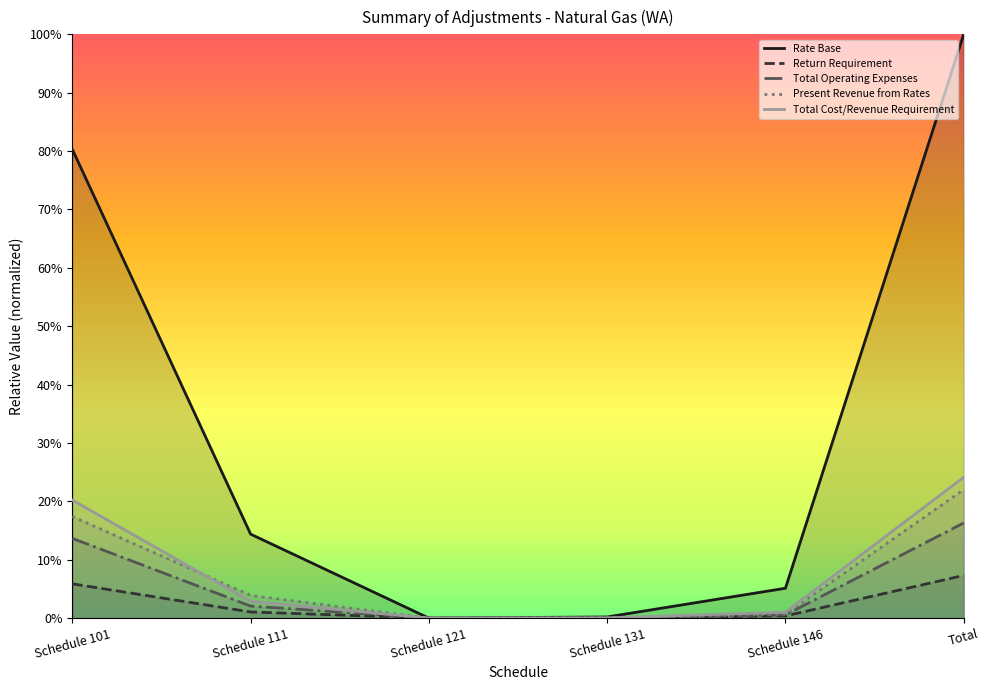

In Rate Base, how many points are lower than both neighbors (excluding endpoints)?

1